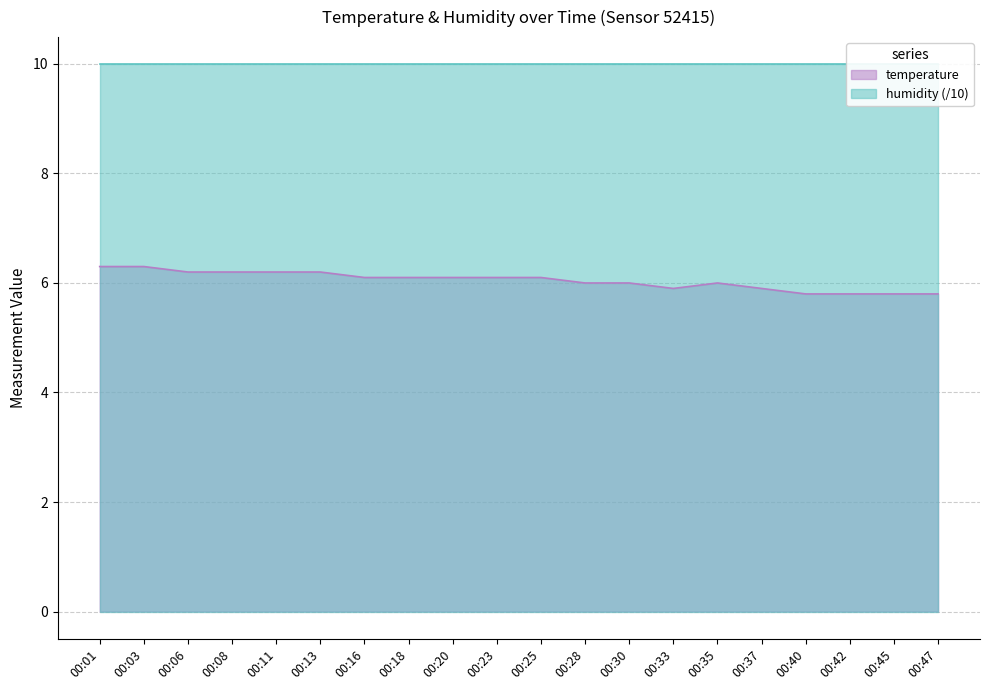

Reading left to right, list all the values displayed in this chart.

6.3	6.3	6.2	6.2	6.2	6.2	6.1	6.1	6.1	6.1	6.1	6.0	6.0	5.9	6.0	5.9	5.8	5.8	5.8	5.8